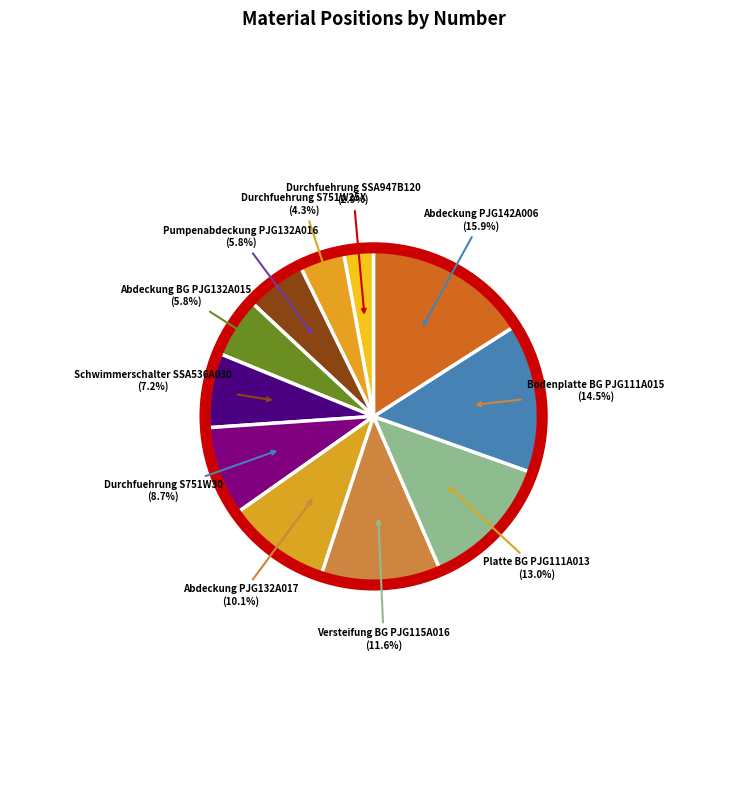

What is the largest slice in the pie chart?

Abdeckung PJG142A006